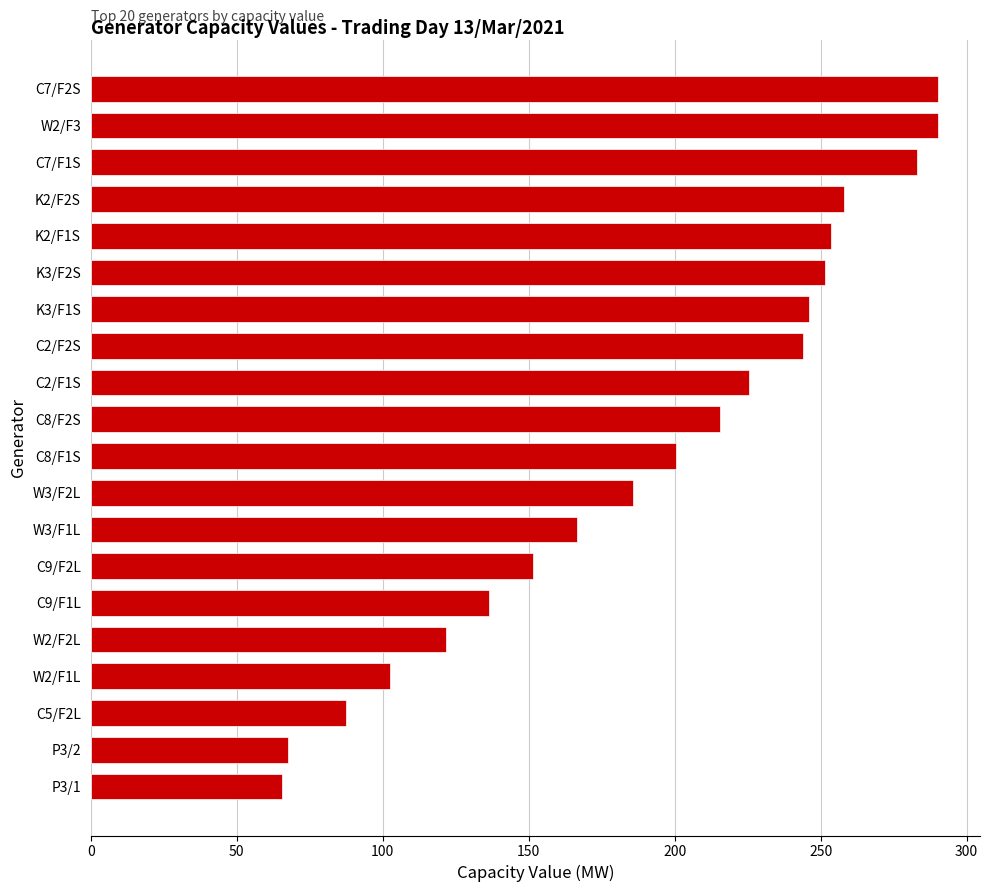

How many categories are shown in the chart?

20